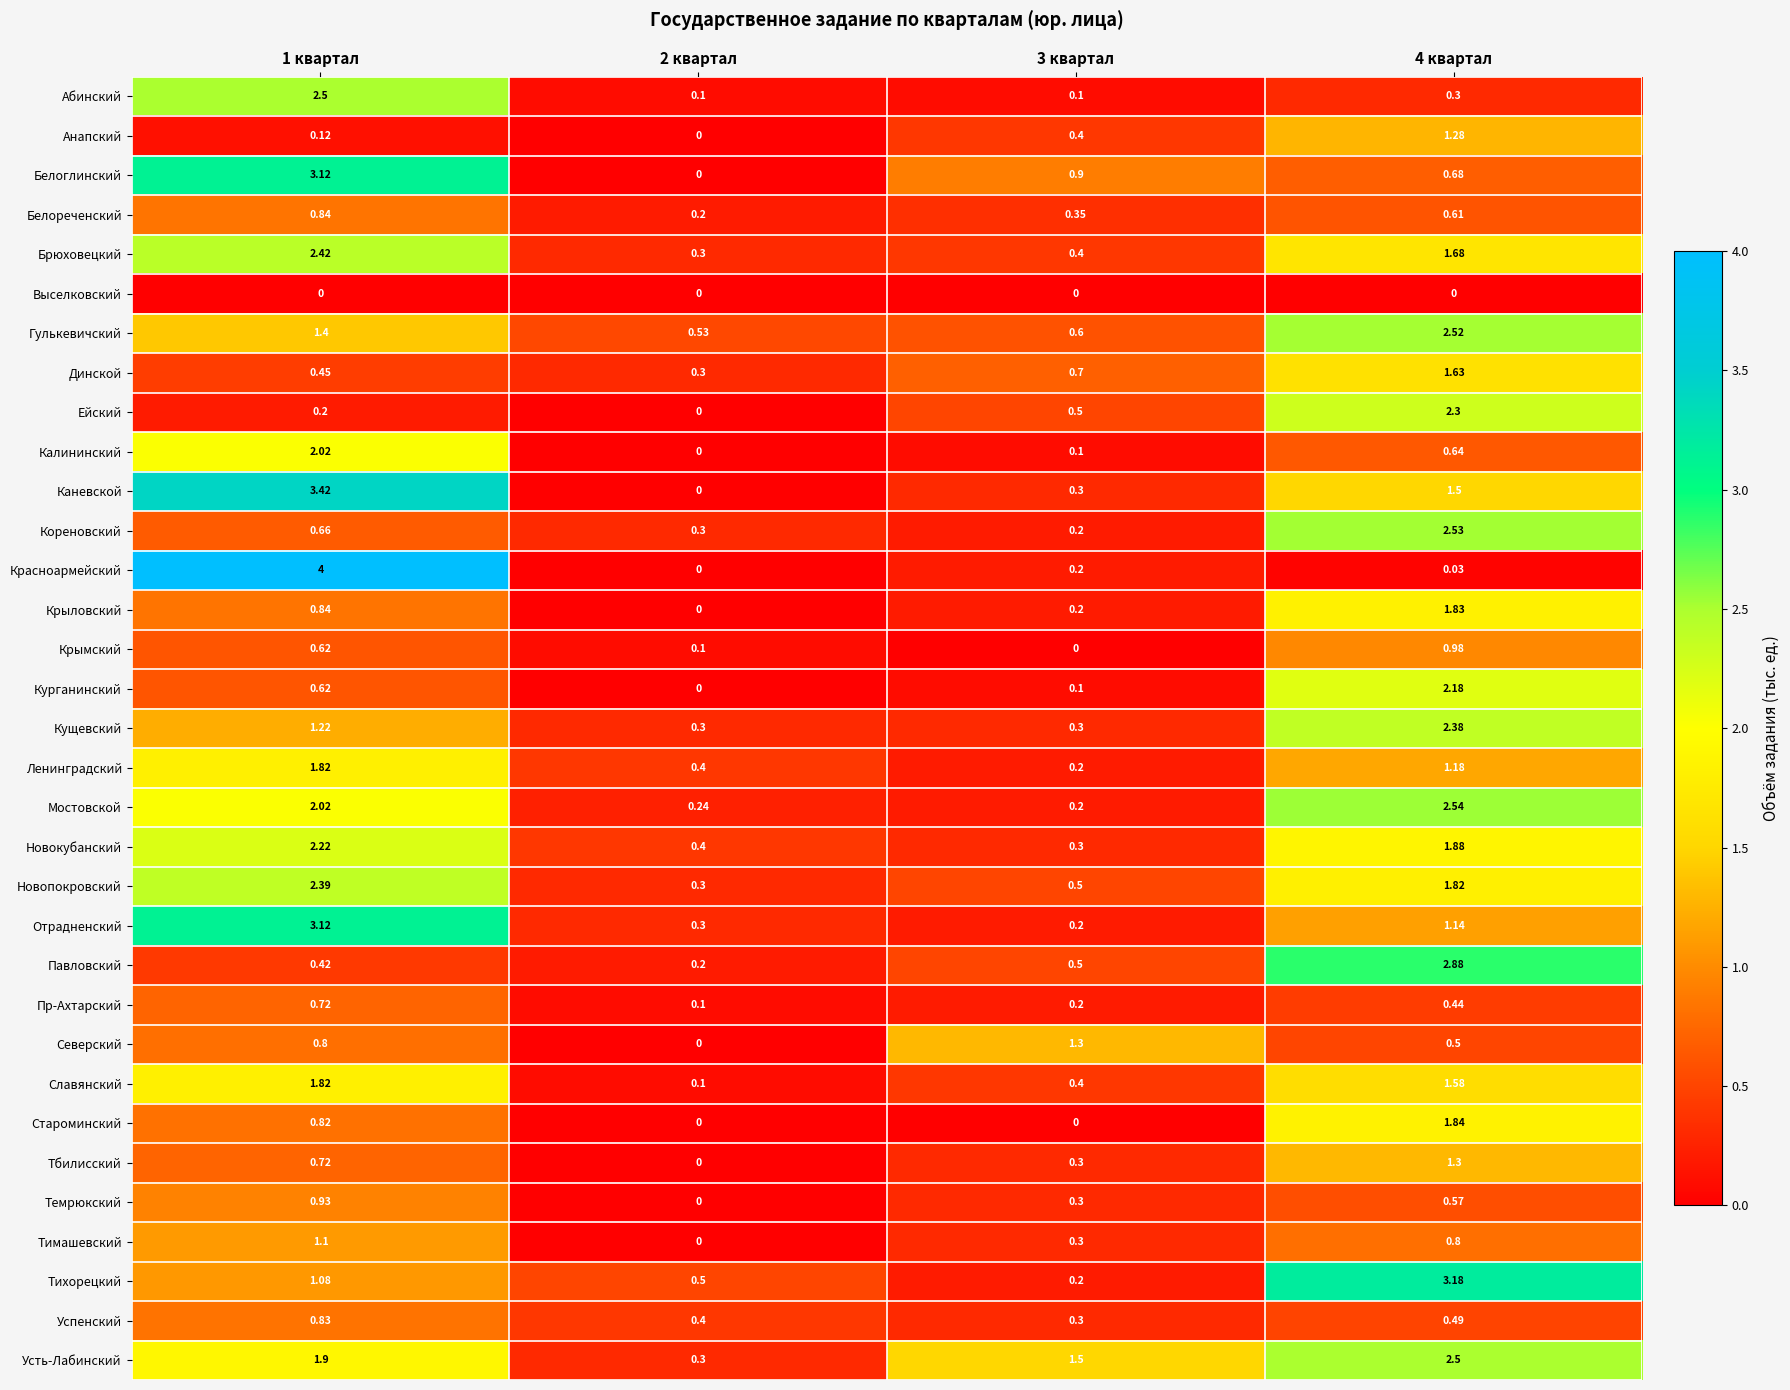

Between 2 квартал and 3 квартал, which series saw the biggest shift?

Северский